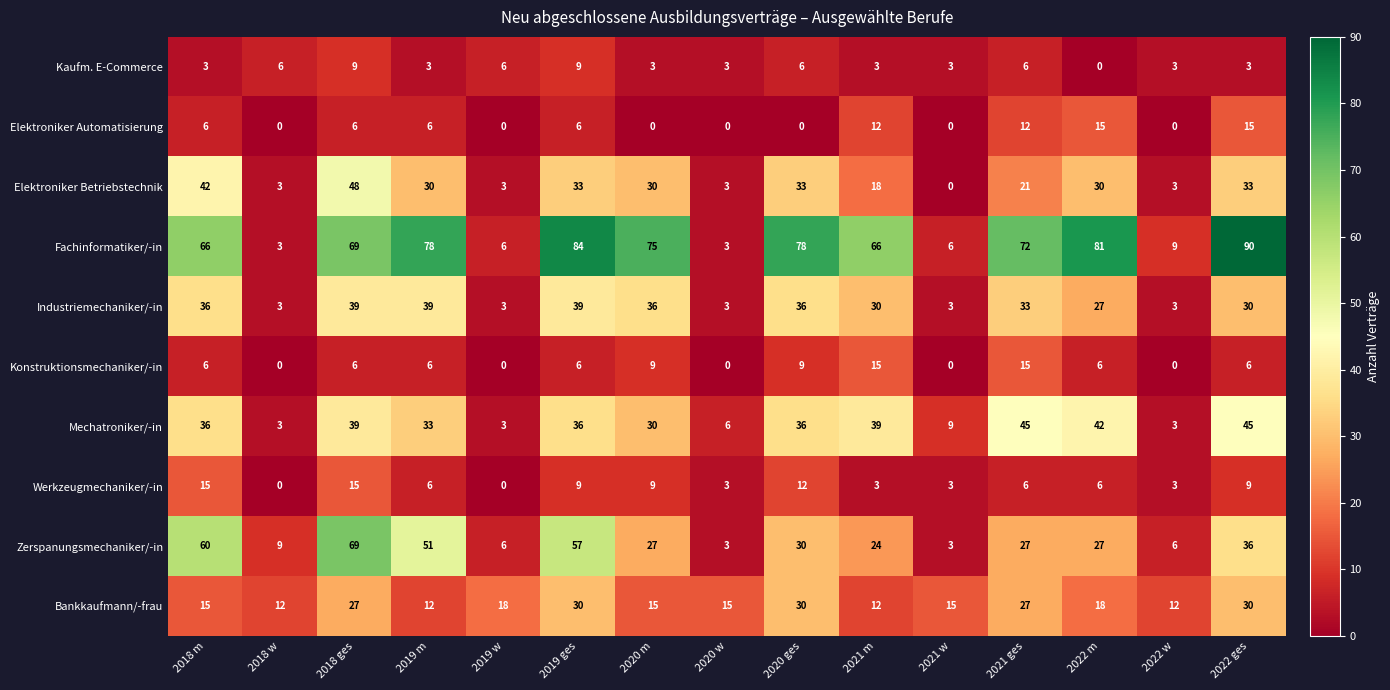

What is the difference between the second highest and minimum values in the Bankkaufmann/-frau series?

18